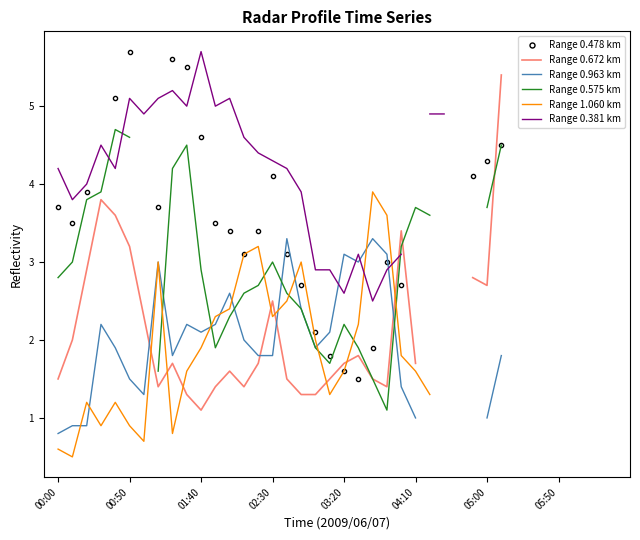

How many values in the Range 0.963 km series exceed 2?

13